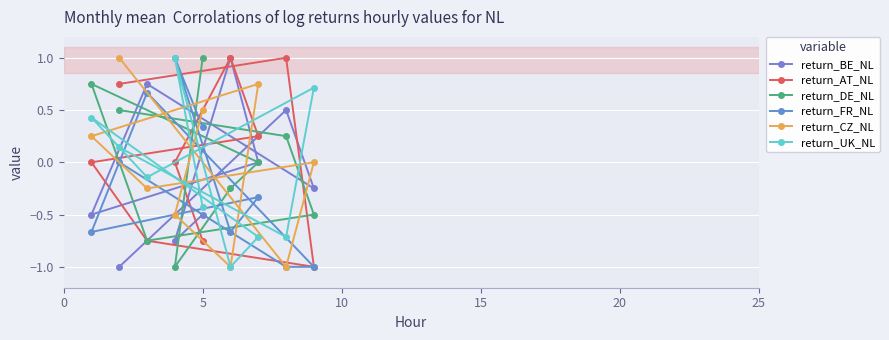

Count the return_FR_NL values in the range 0 to 1.

4